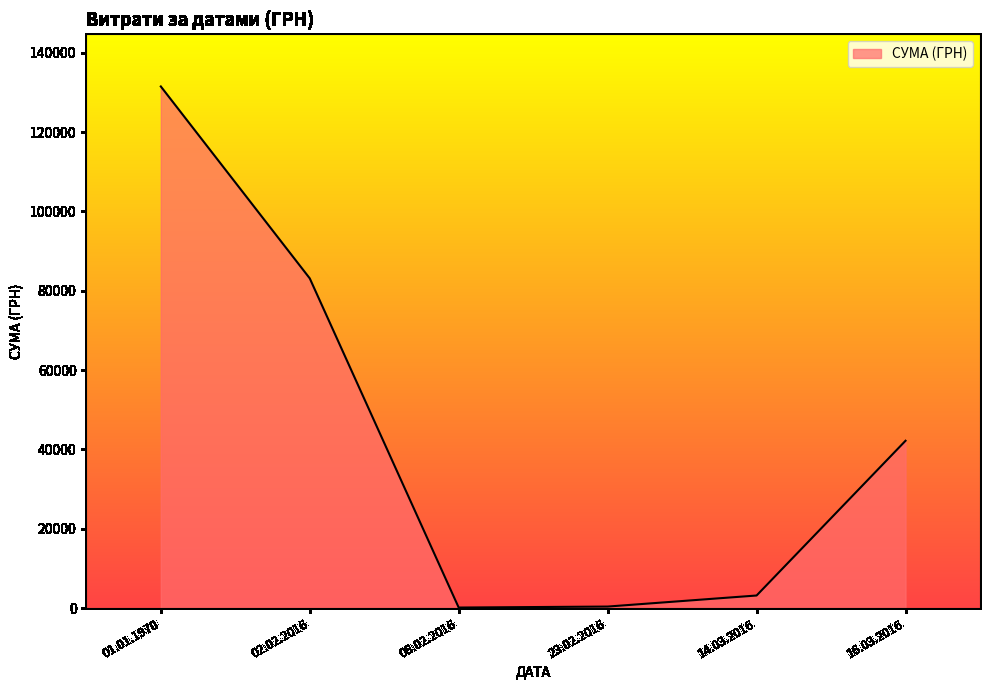

At which label is the value closest to 65813?

02.02.2016